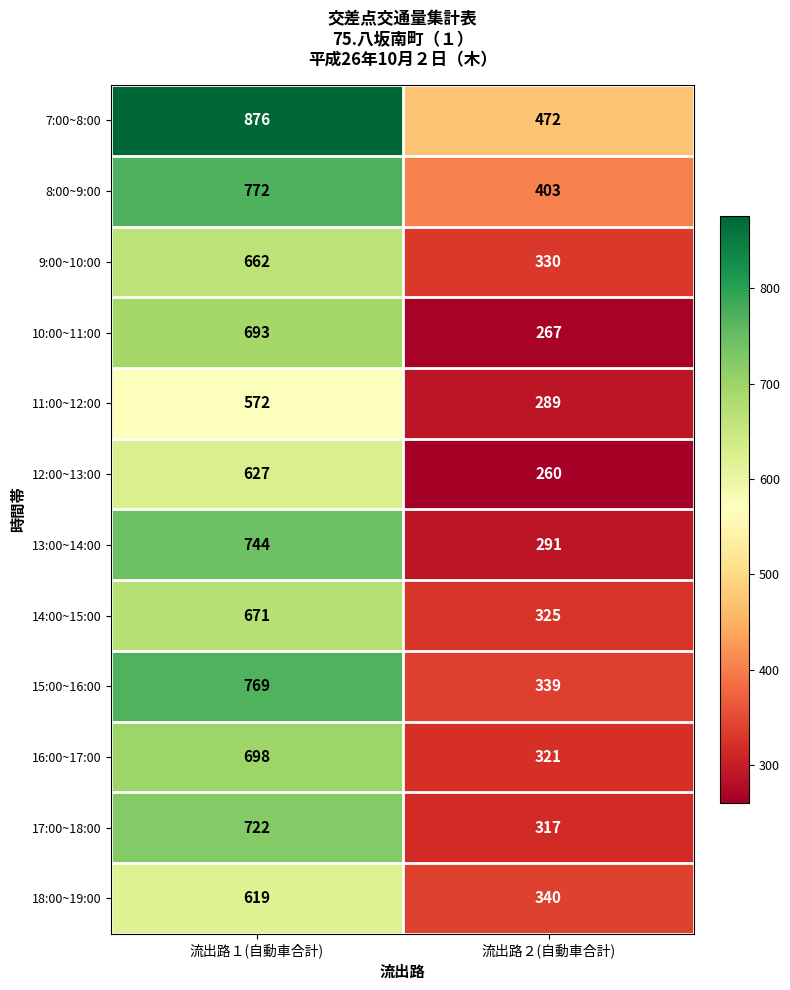

The value of 18:00~19:00 at 流出路１(自動車合計) is 327. True or false?

False